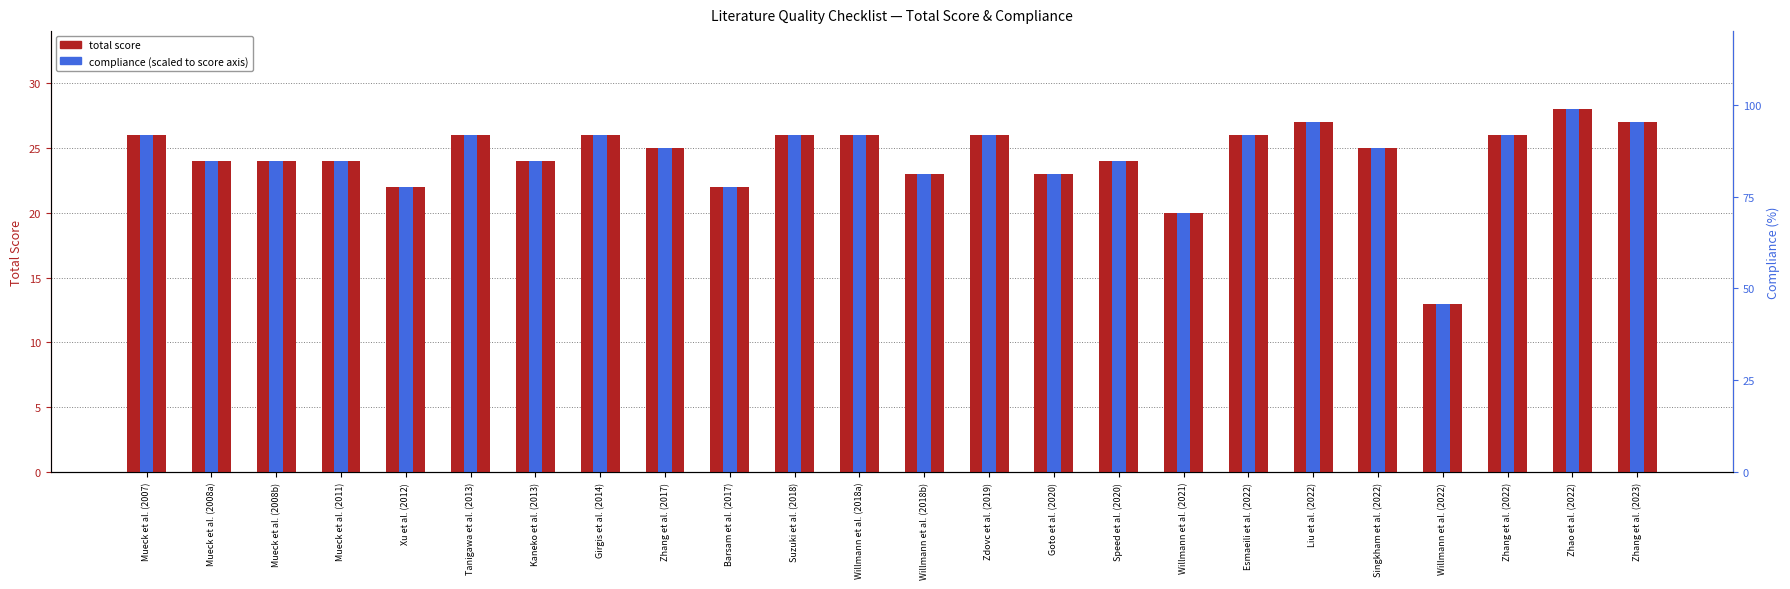

Approximately how many times larger is the value at Barsam et al. (2017) compared to Willmann et al. (2018a)?

0.8